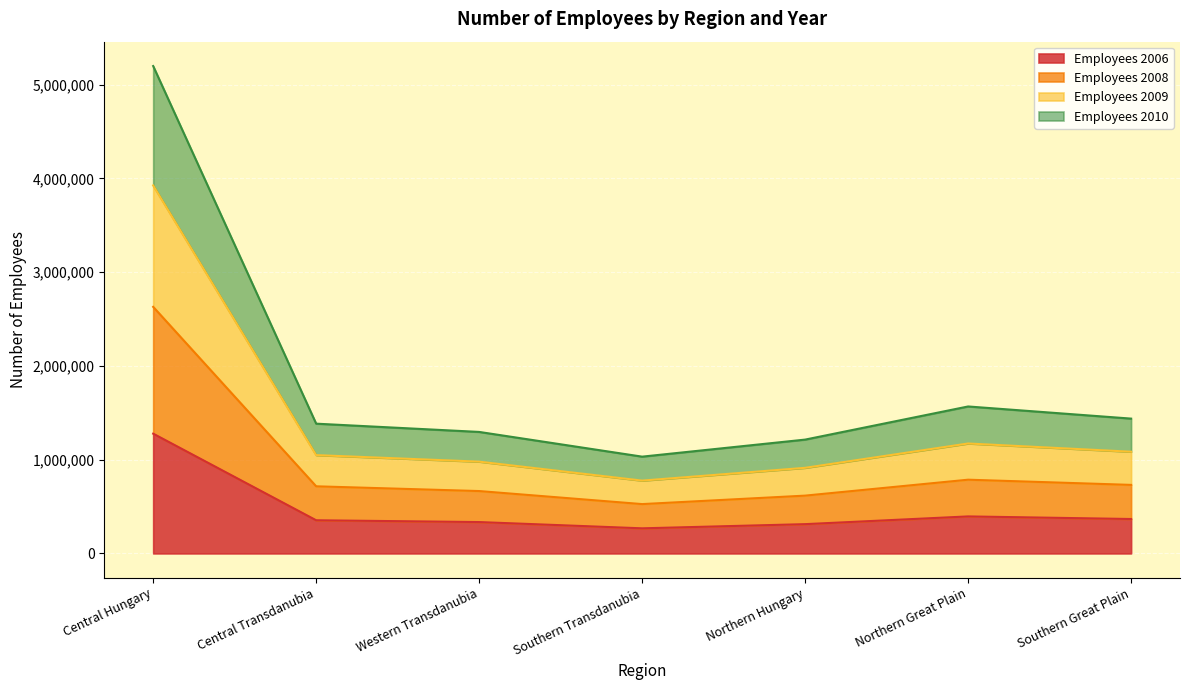

The Employees 2006 series shows 158228 at Southern Great Plain. True or false?

False